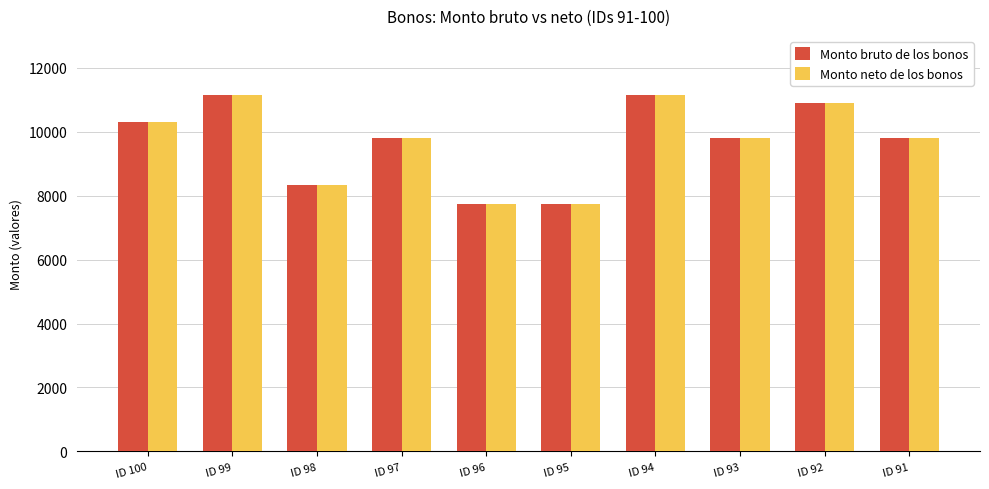

What is the lowest value of the Monto bruto de los bonos series?

7729